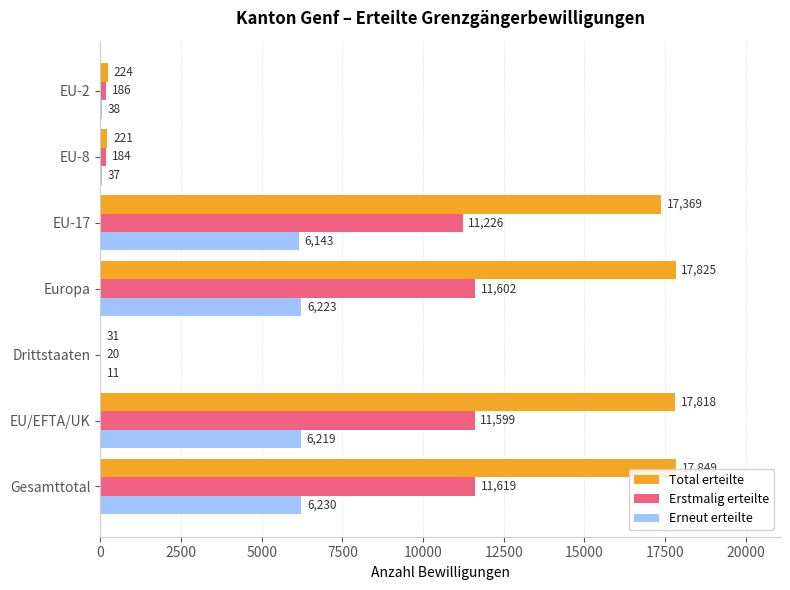

At which category is the sum across all series the highest?

Gesamttotal